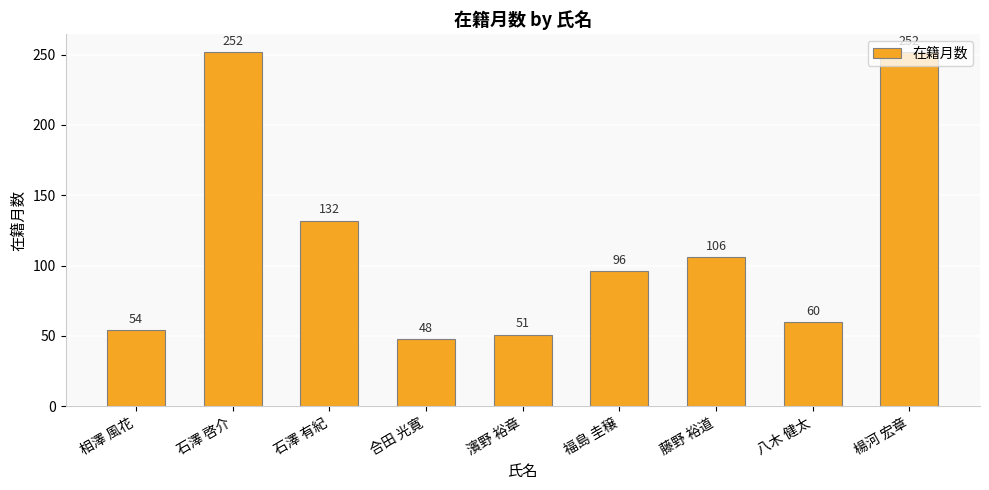

What is the change in value from 石澤 啓介 to 石澤 有紀?

-120